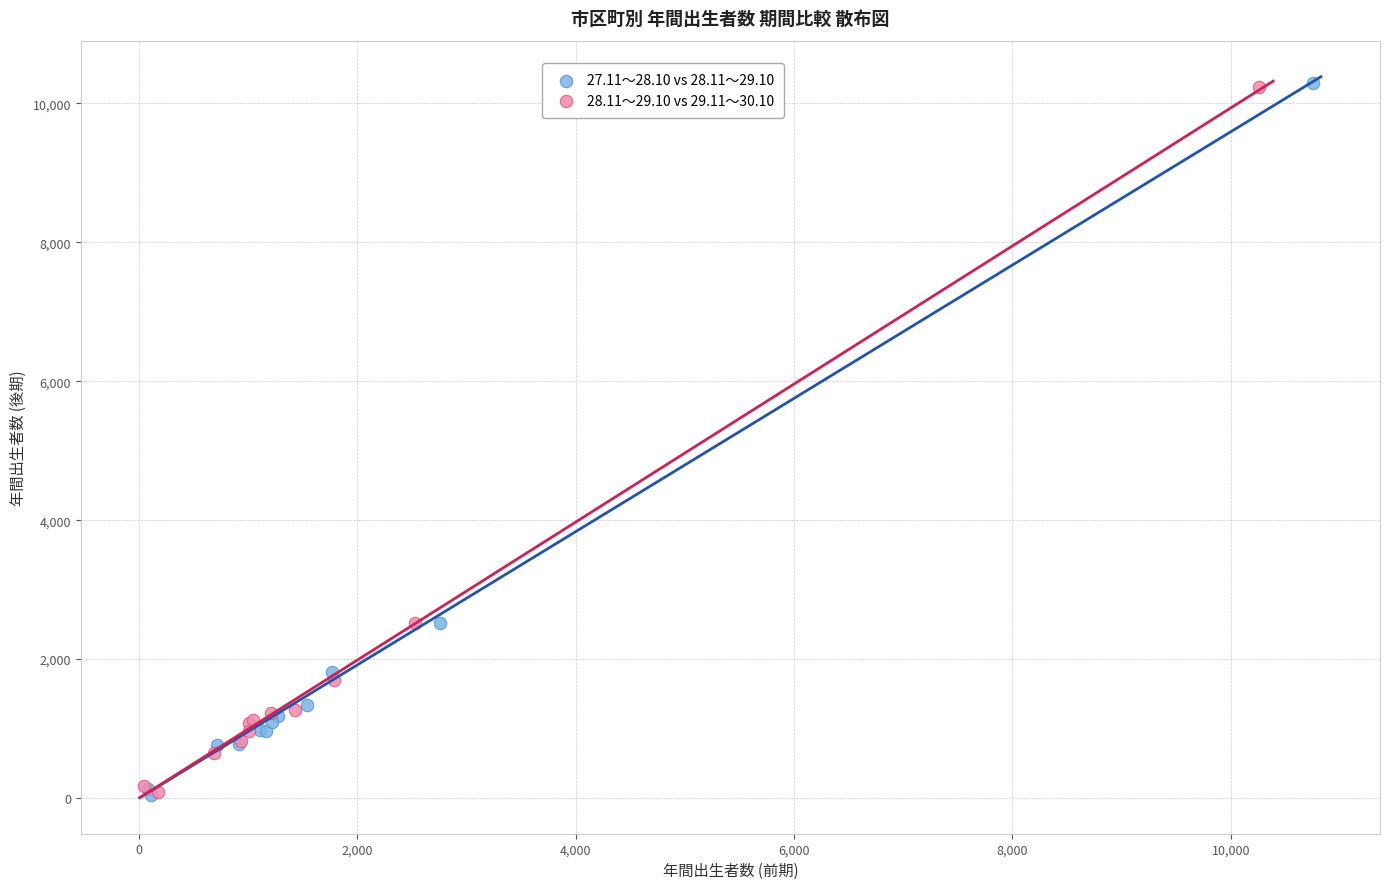

What are all the series names shown in the legend?

27.11～28.10 vs 28.11～29.10, 28.11～29.10 vs 29.11～30.10